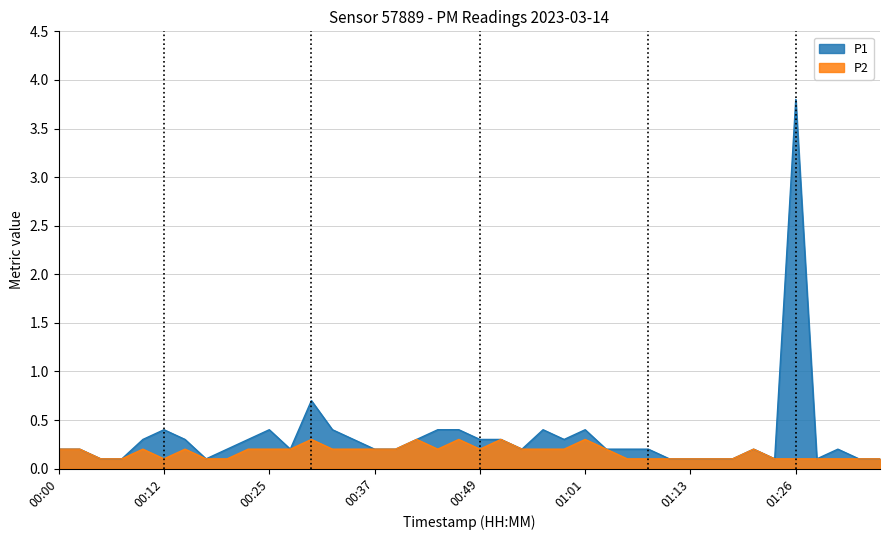

The P1 series shows 0.1 at 00:07. True or false?

False